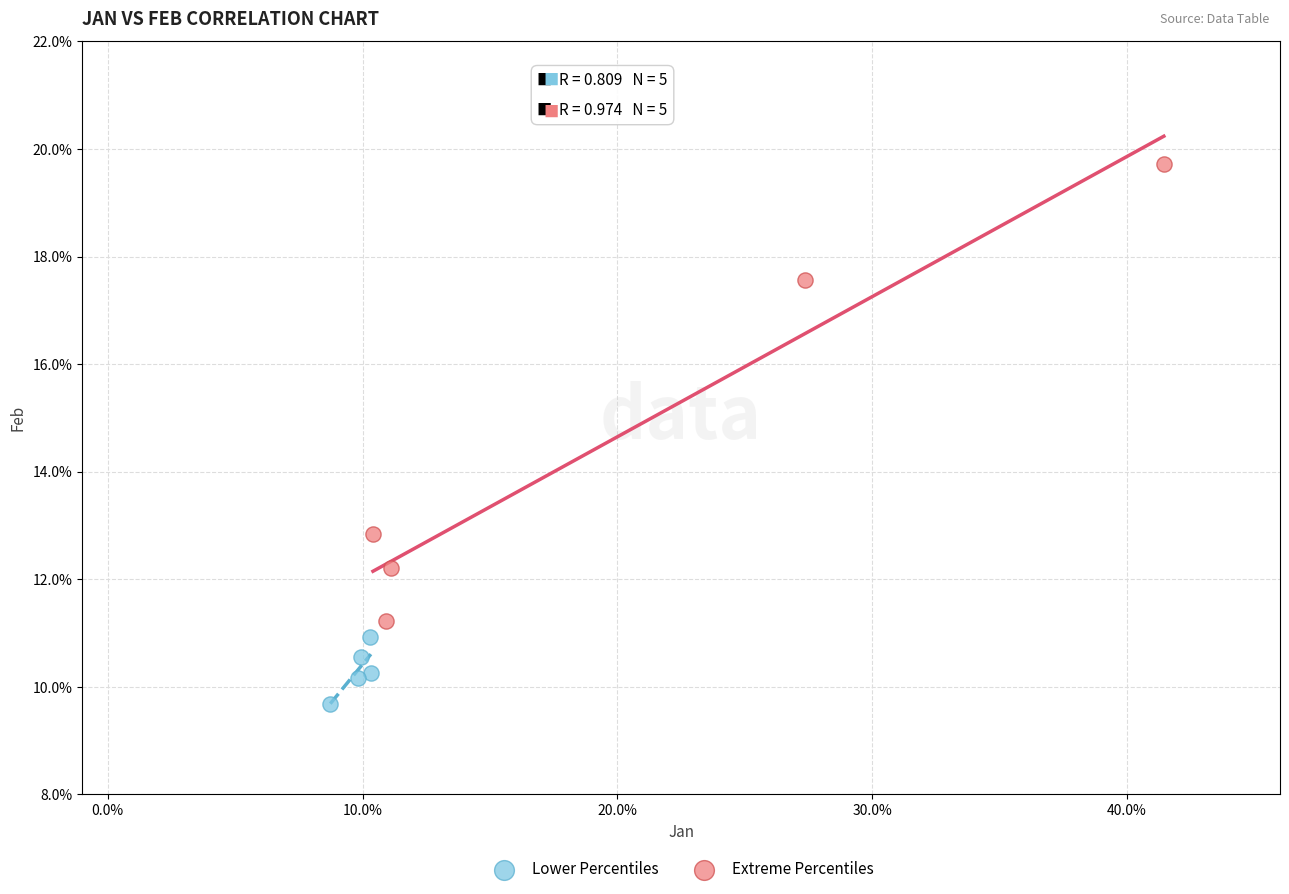

Which series contains the highest Y value?

Extreme Percentiles